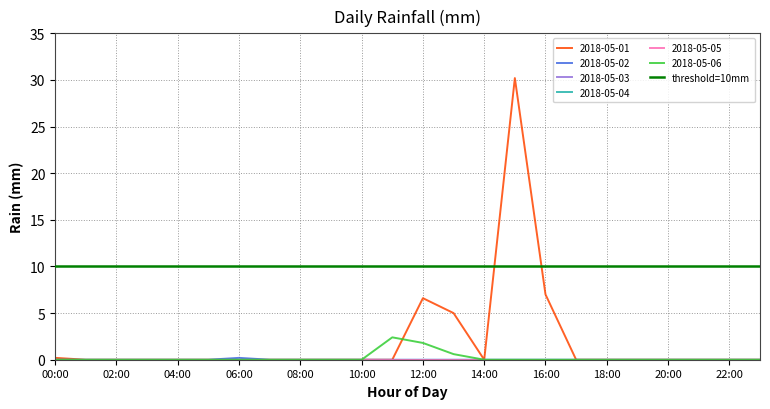

Which series has the widest spread of values?

2018-05-01